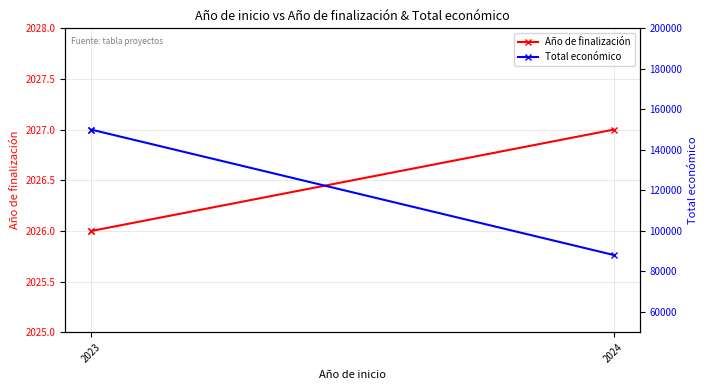

List the series in order of their peak value, lowest first.

Año de finalización, Total económico